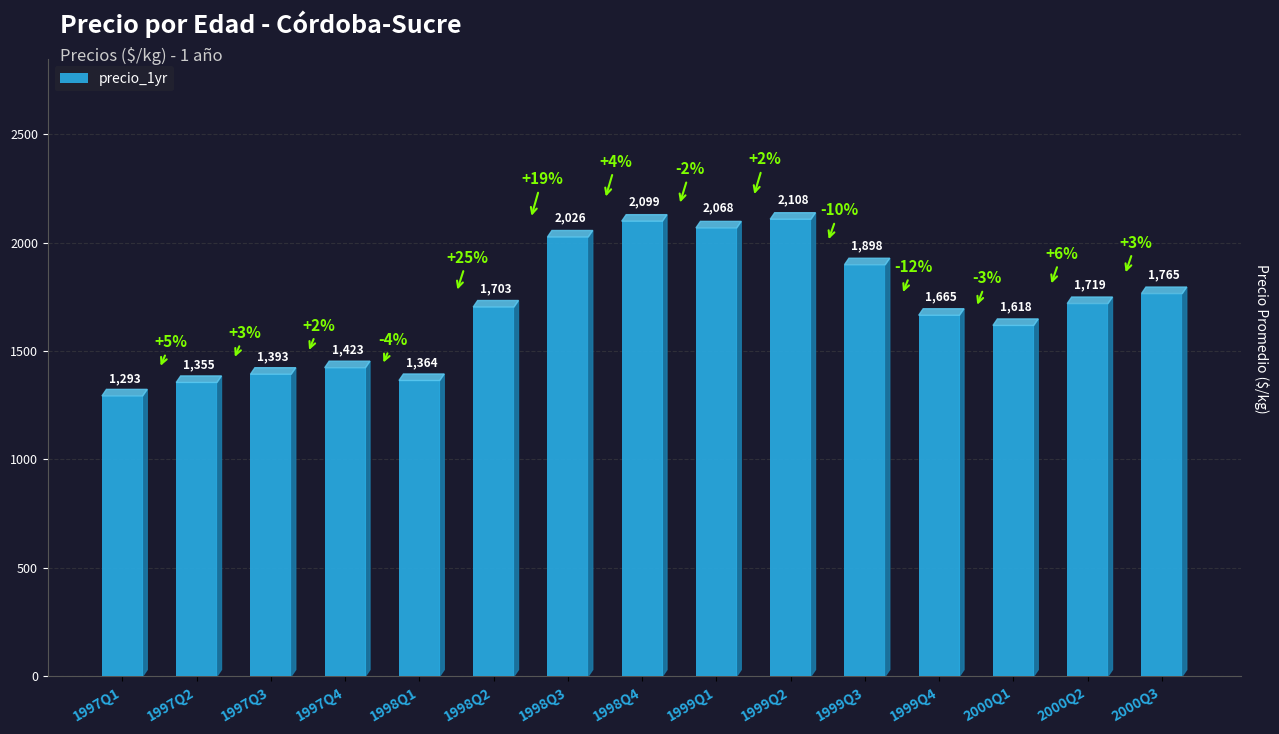

What is the label of the 5th bar from the right?

1999Q3